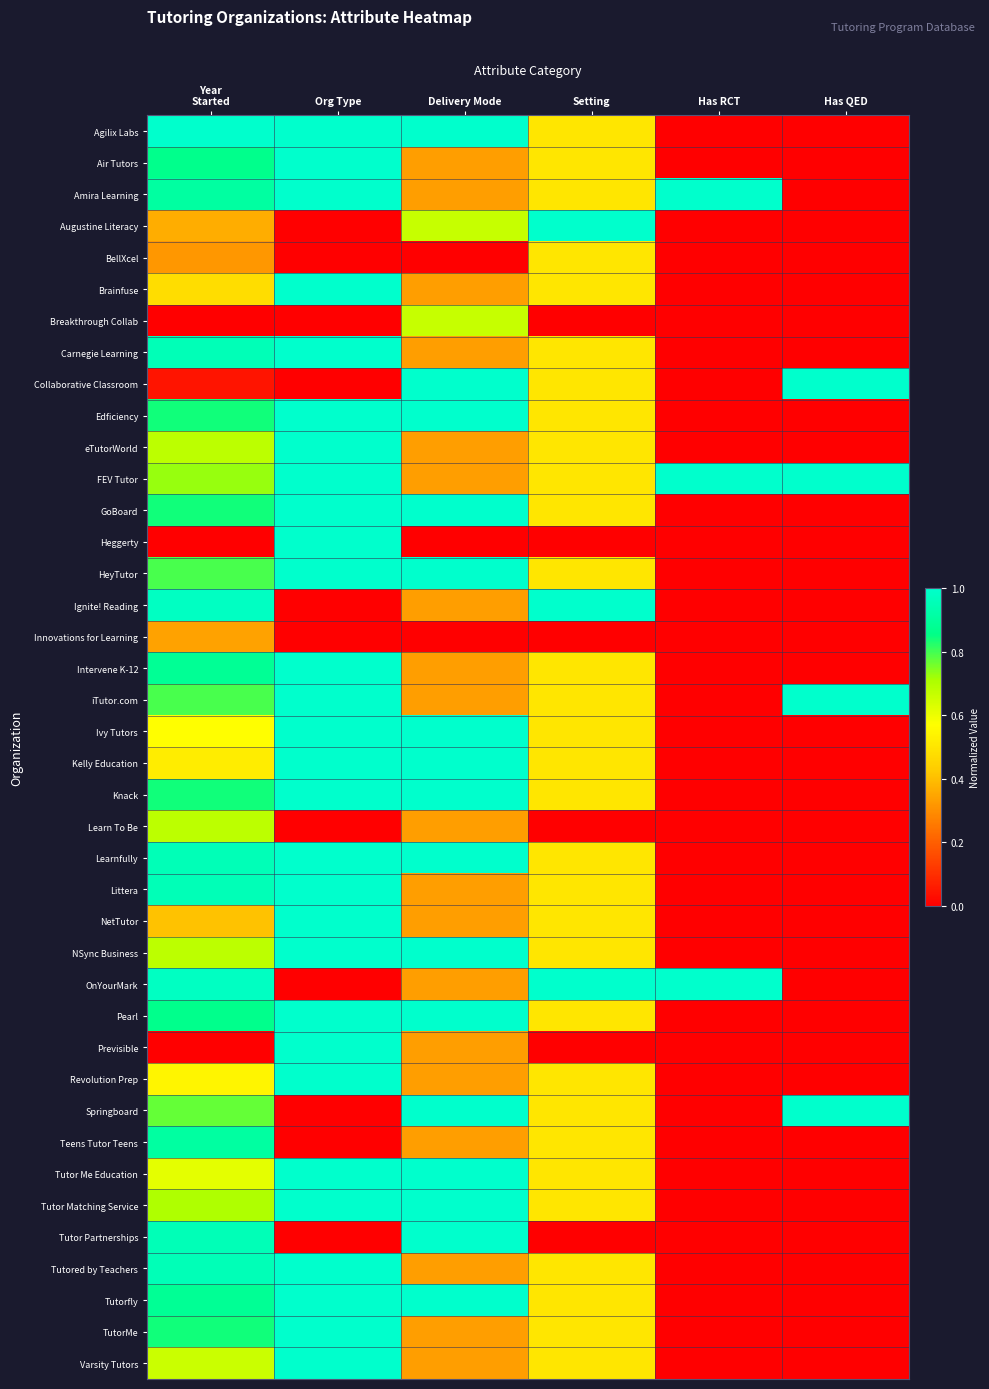

Rank the series by their maximum value, from highest to lowest.

Agilix Labs, Air Tutors, Amira Learning, Augustine Literacy, Brainfuse, Carnegie Learning, Collaborative Classroom, Edficiency, eTutorWorld, FEV Tutor, GoBoard, Heggerty, HeyTutor, Ignite! Reading, Intervene K-12, iTutor.com, Ivy Tutors, Kelly Education, Knack, Learnfully, Littera, NetTutor, NSync Business, OnYourMark, Pearl, Previsible, Revolution Prep, Springboard, Tutor Me Education, Tutor Matching Service, Tutor Partnerships, Tutored by Teachers, Tutorfly, TutorMe, Varsity Tutors, Teens Tutor Teens, Learn To Be, Breakthrough Collab, BellXcel, Innovations for Learning